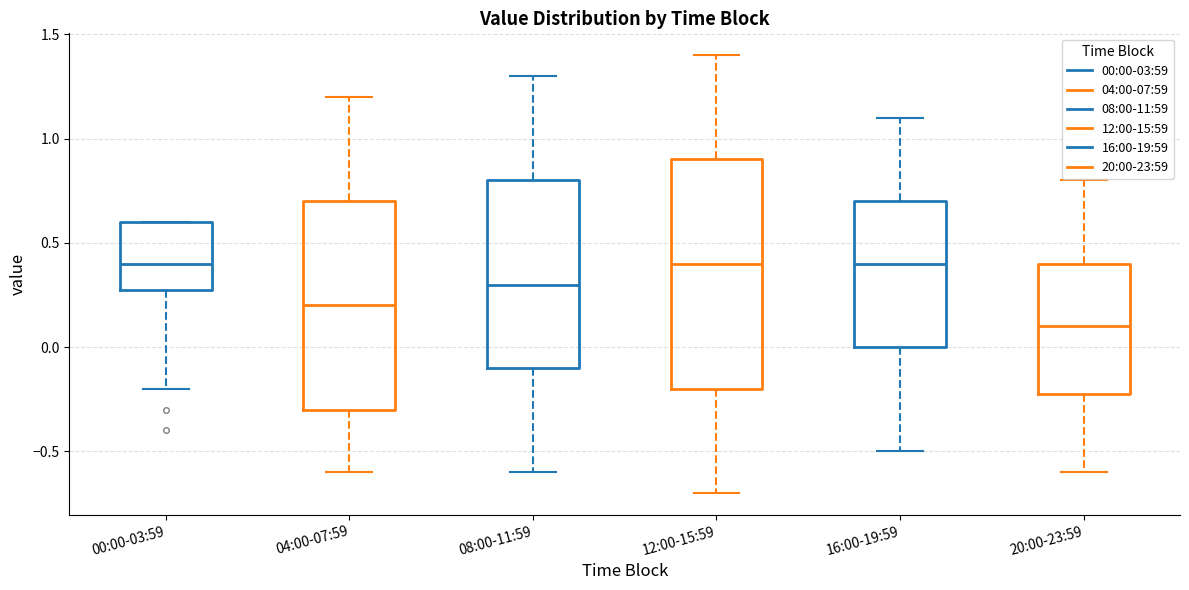

Where is the lower edge of the box for 16:00-19:59 on the y-axis? The values are not printed on the chart, so give them approximately, as read against the axis.

0.0